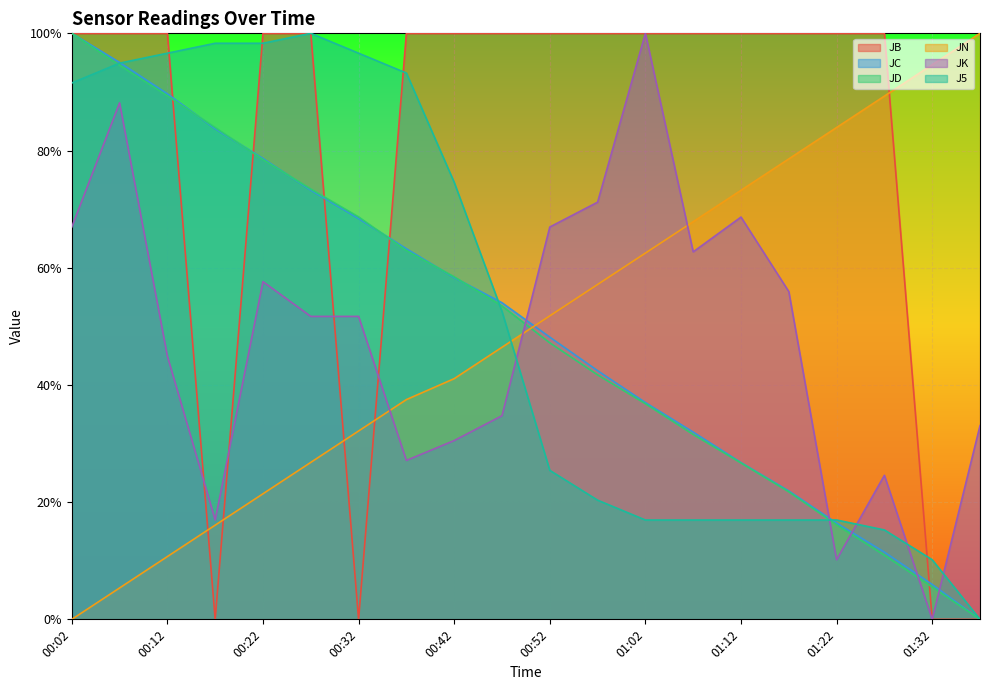

What is the sum of all JB values?

16.0